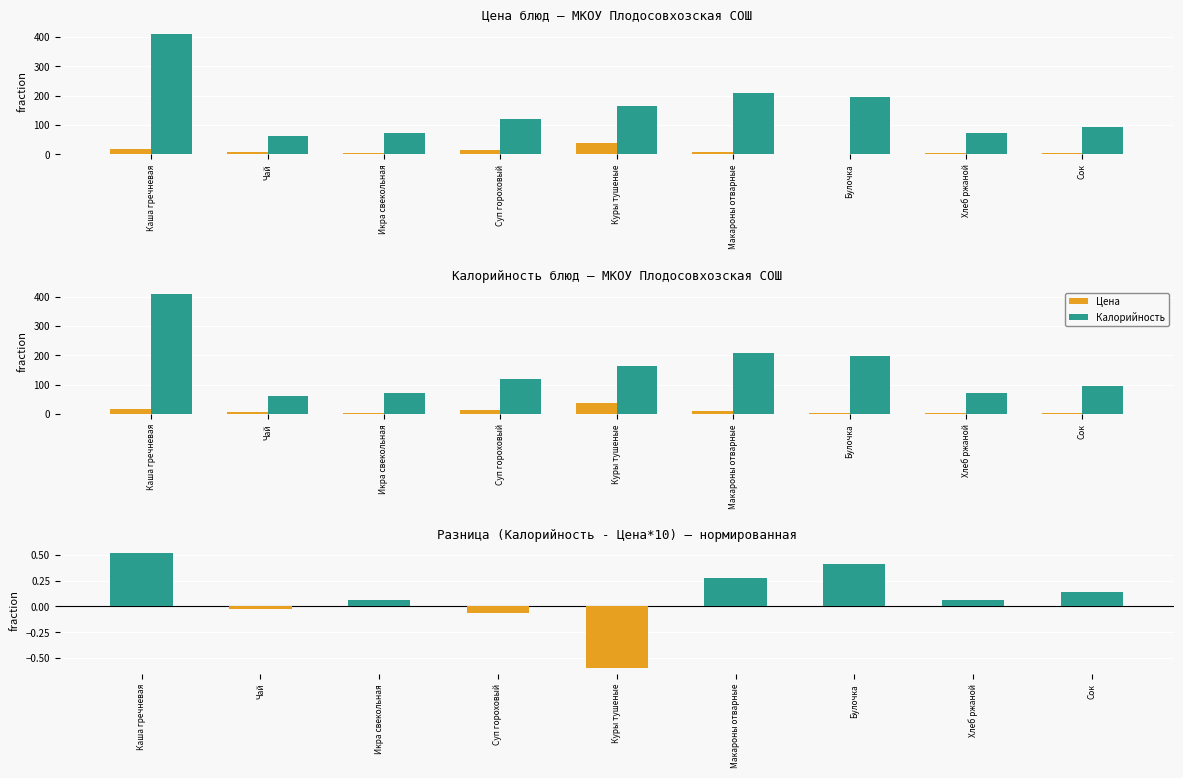

How many values in Разница are above zero?

6